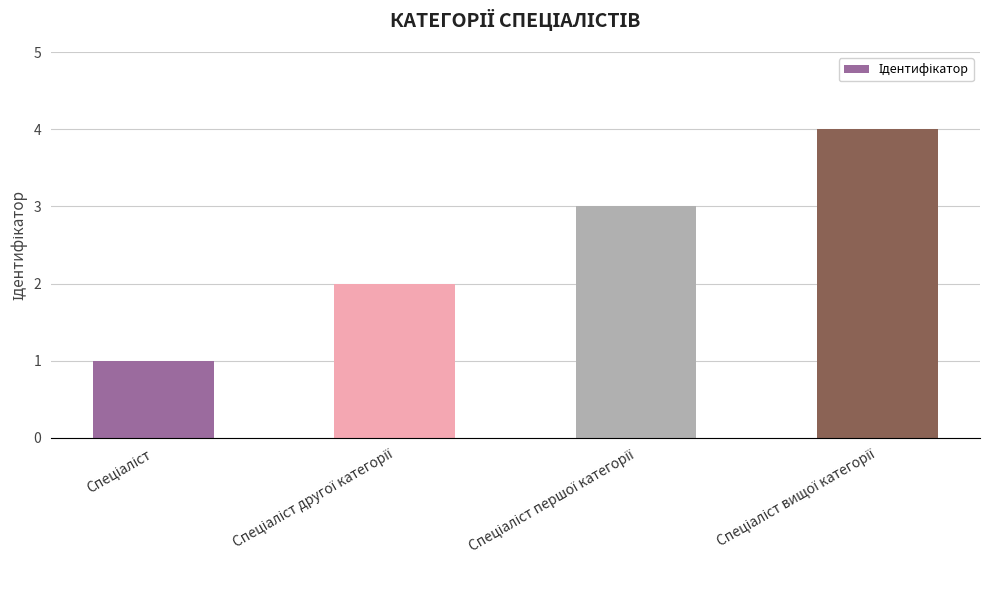

What is the maximum value shown in the chart?

4